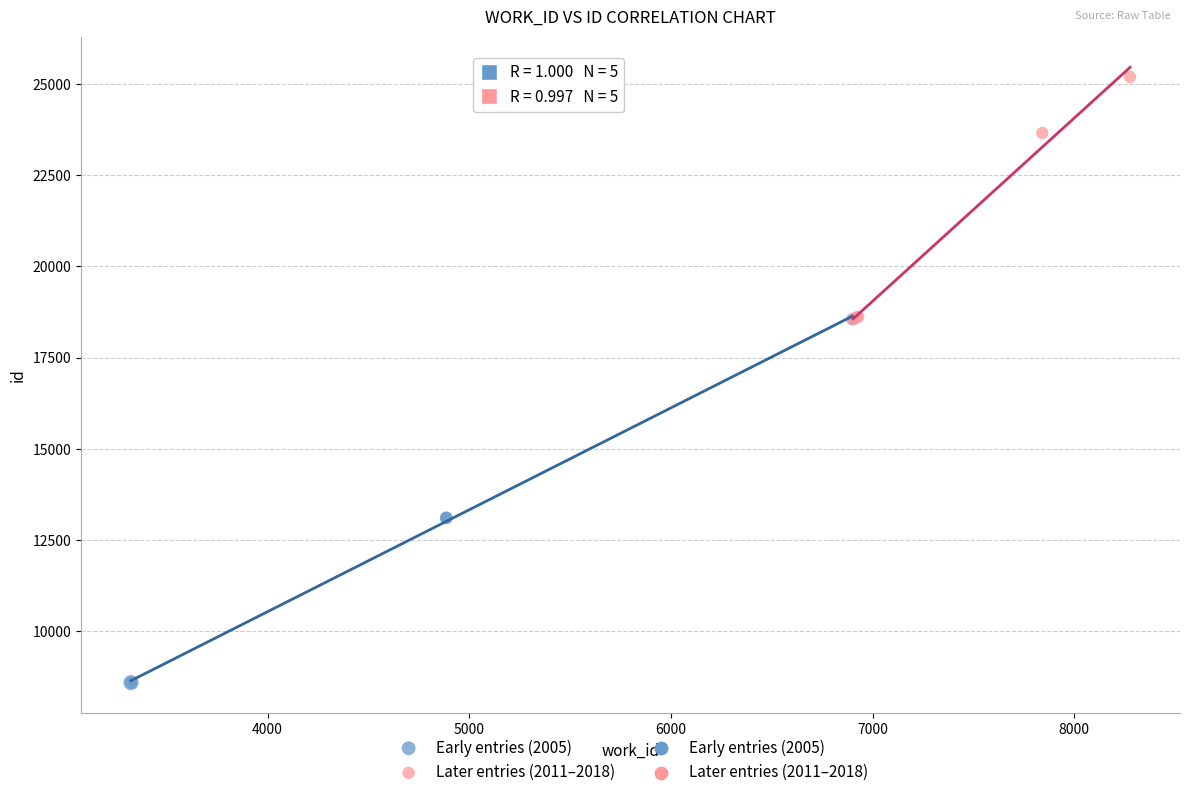

Which series contains the lowest Y value?

Early entries (2005)